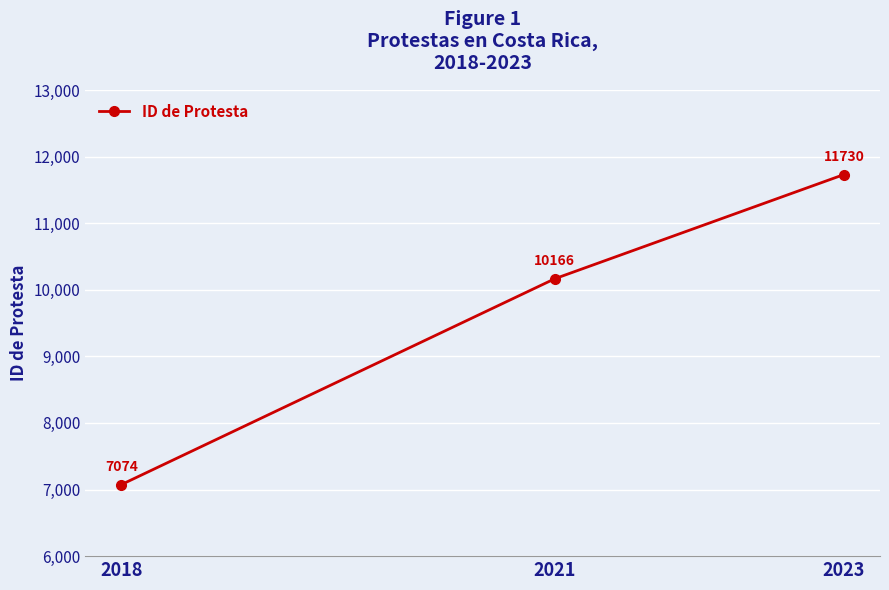

Reading right to left, list all the values displayed in this chart.

2023=11730	2021=10166	2018=7074